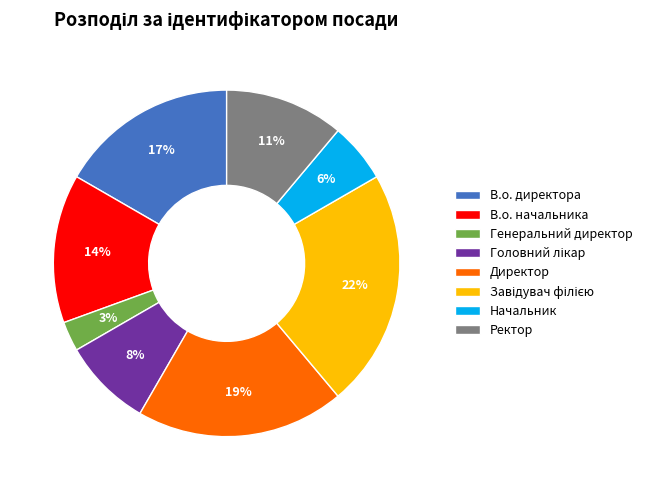

True or false: Начальник accounts for 6% of the total.

True